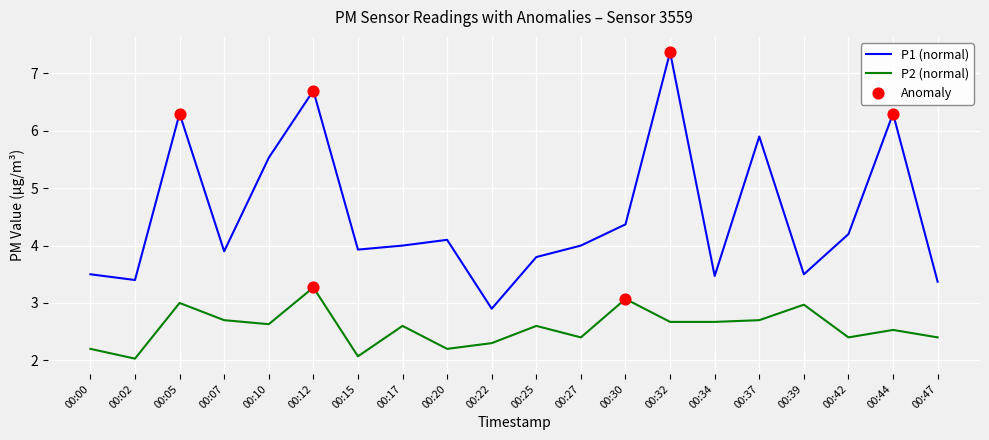

Which series has the largest total across all categories?

P1 (normal)